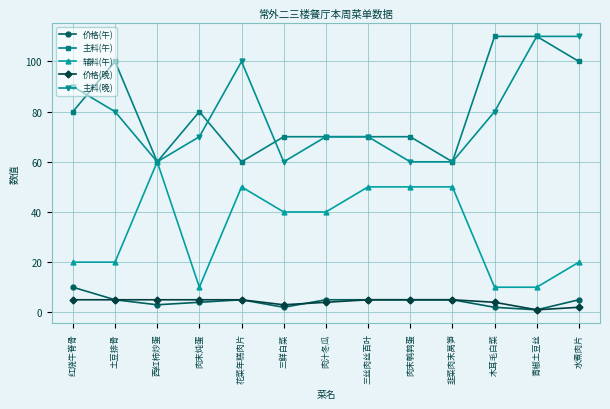

True or false: 价格(晚) has a value of 5 at 西红柿炒蛋.

True